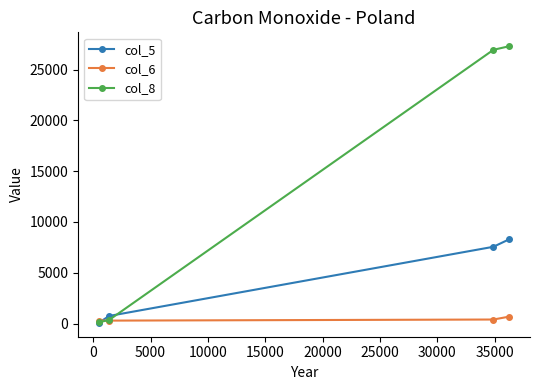

Which series has the largest total across all categories?

col_8